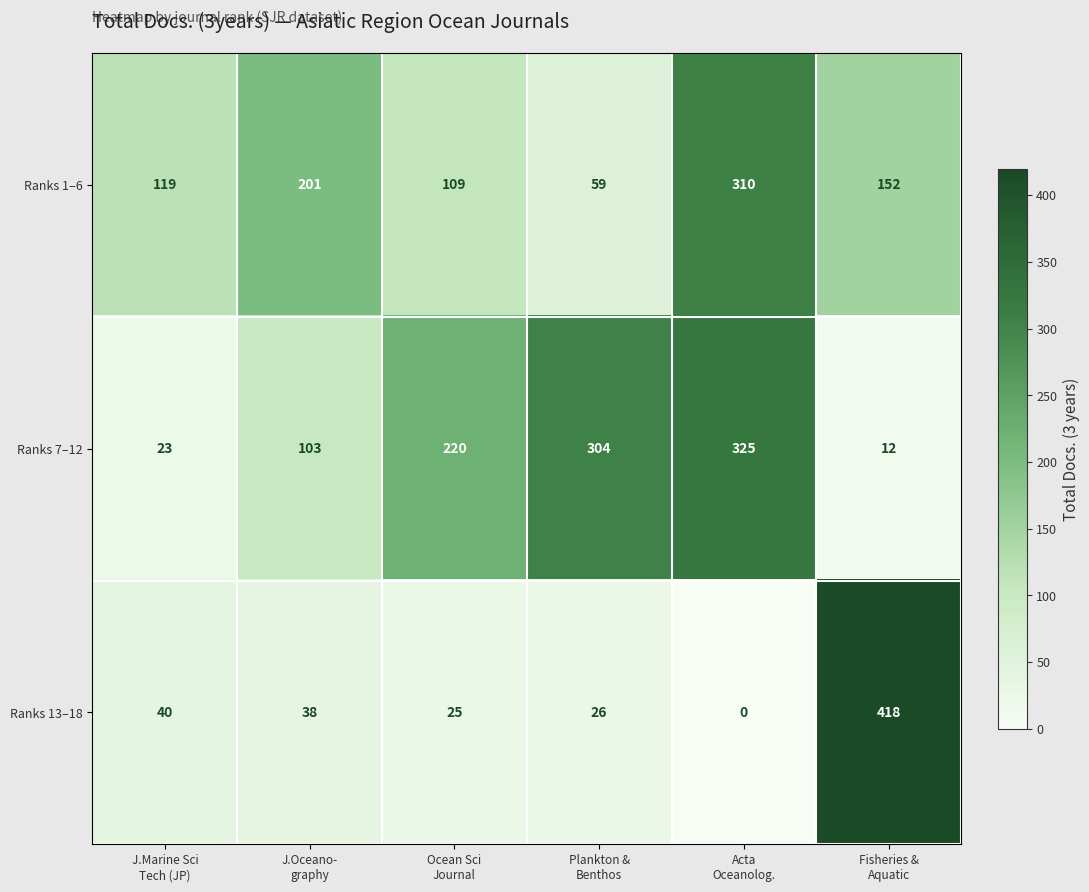

At how many categories does at least one series exceed 332?

1